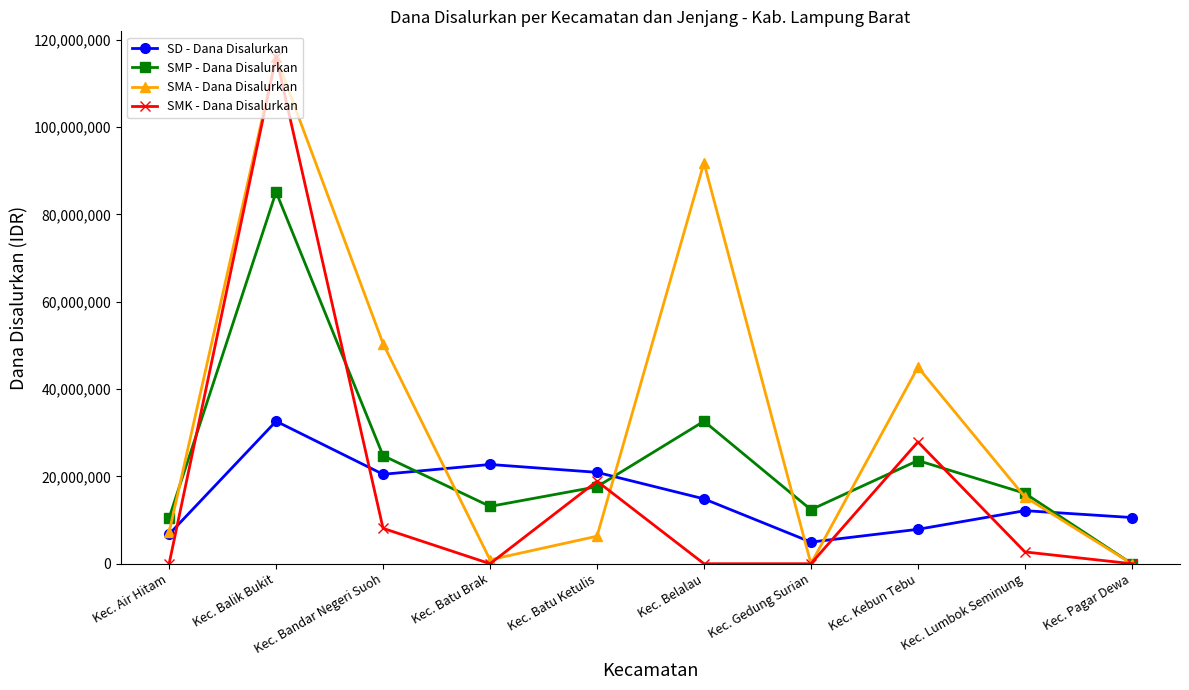

What is the difference between the highest and lowest values at Kec. Batu Brak?

22725000